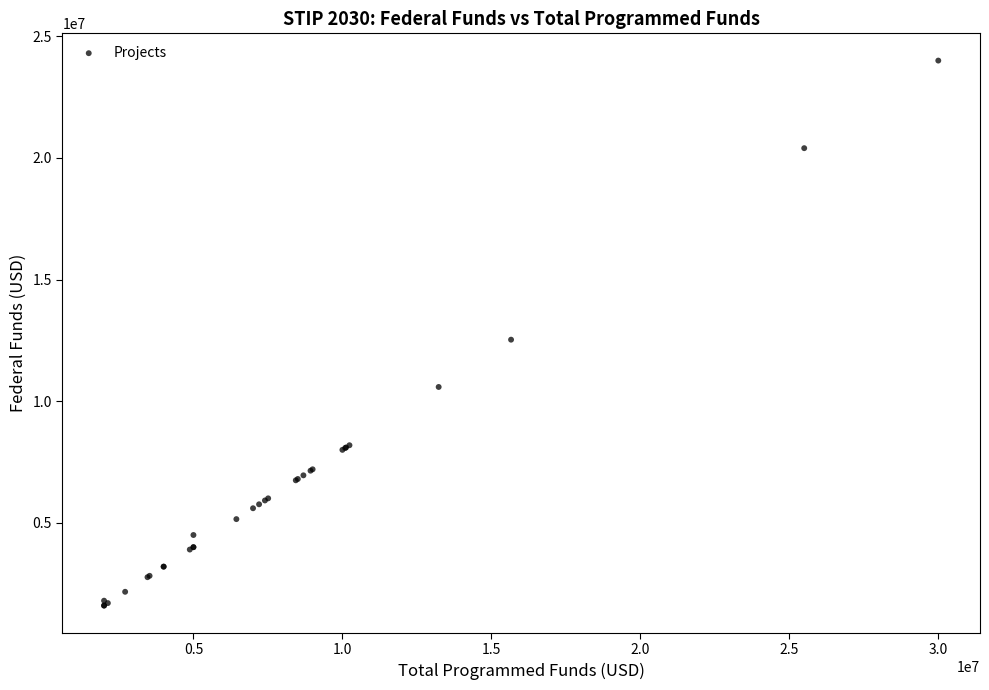

What Y value in the scatter plot is closest to 12800000?

12528580.0